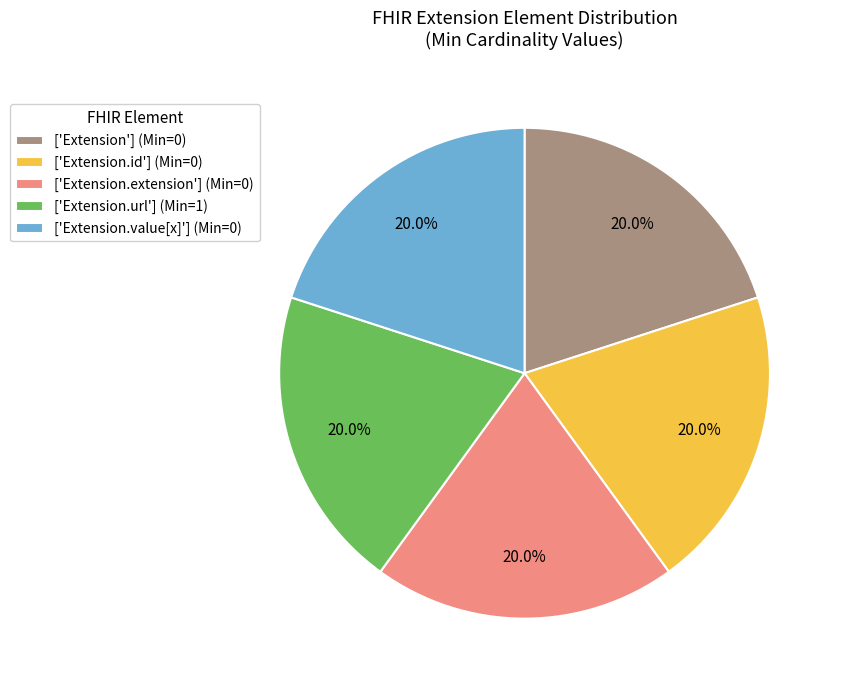

Is there any slice that represents more than half of the pie?

No